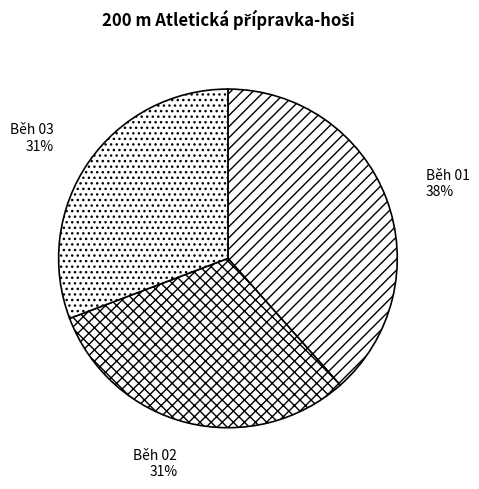

To the nearest percent, what is the combined percentage of Běh 01 and Běh 03?

69%